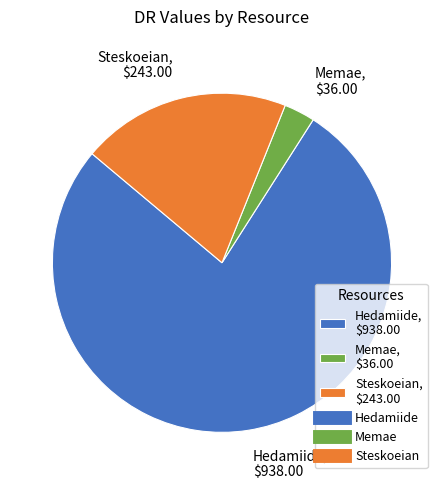

What is the ratio of the value at Memae to the value at Steskoeian?

0.1